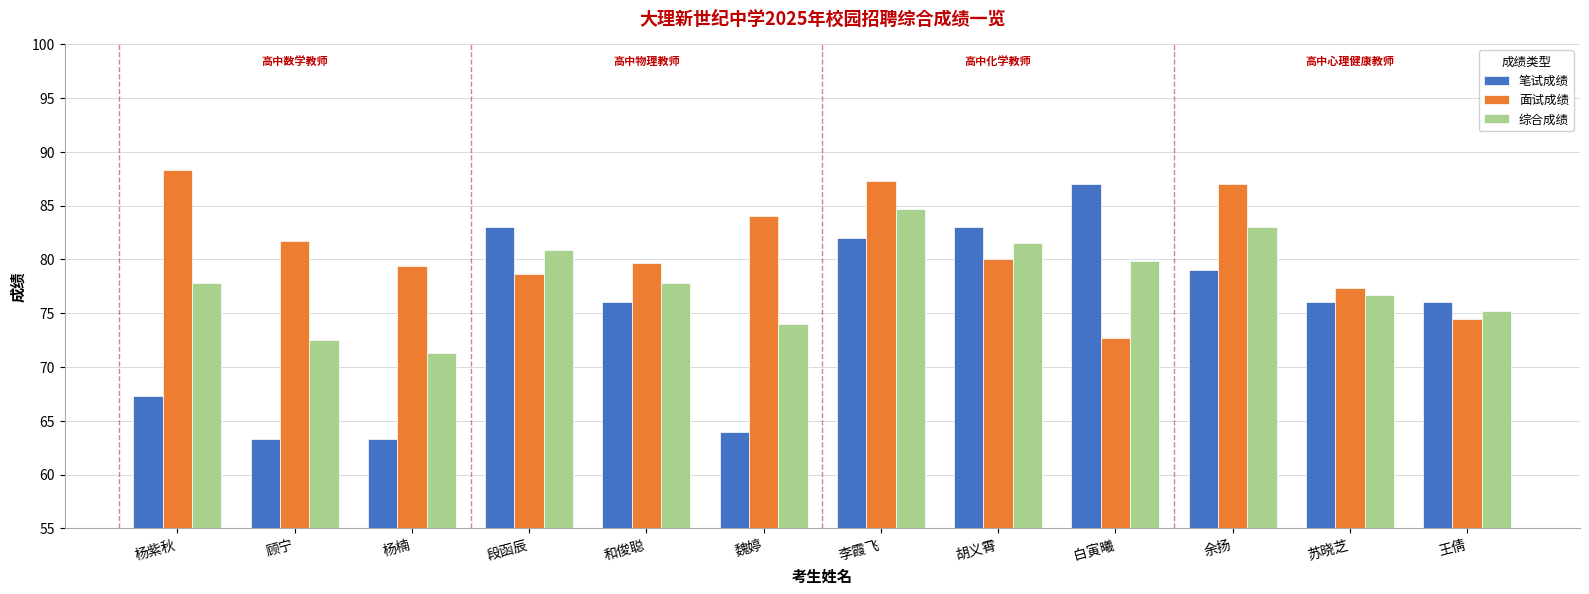

At how many categories does at least one series exceed 67?

12